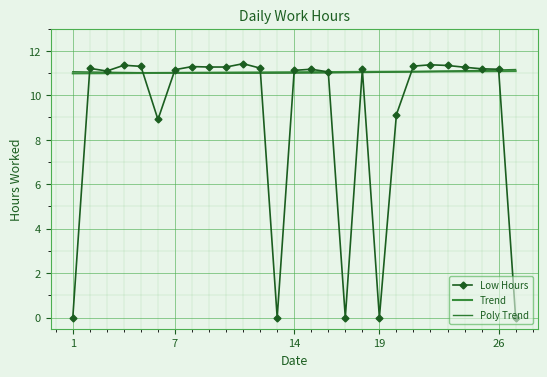

What is the value of the Low Hours point at the 23rd from the left?

11.3